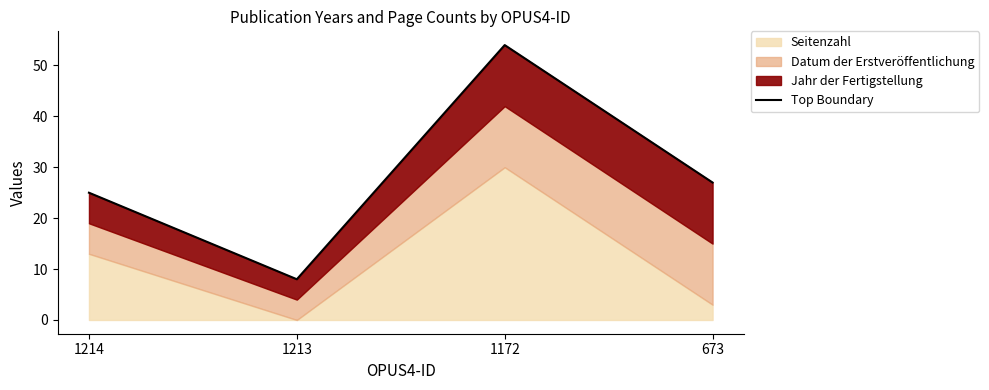

How many data points does each series have?

4